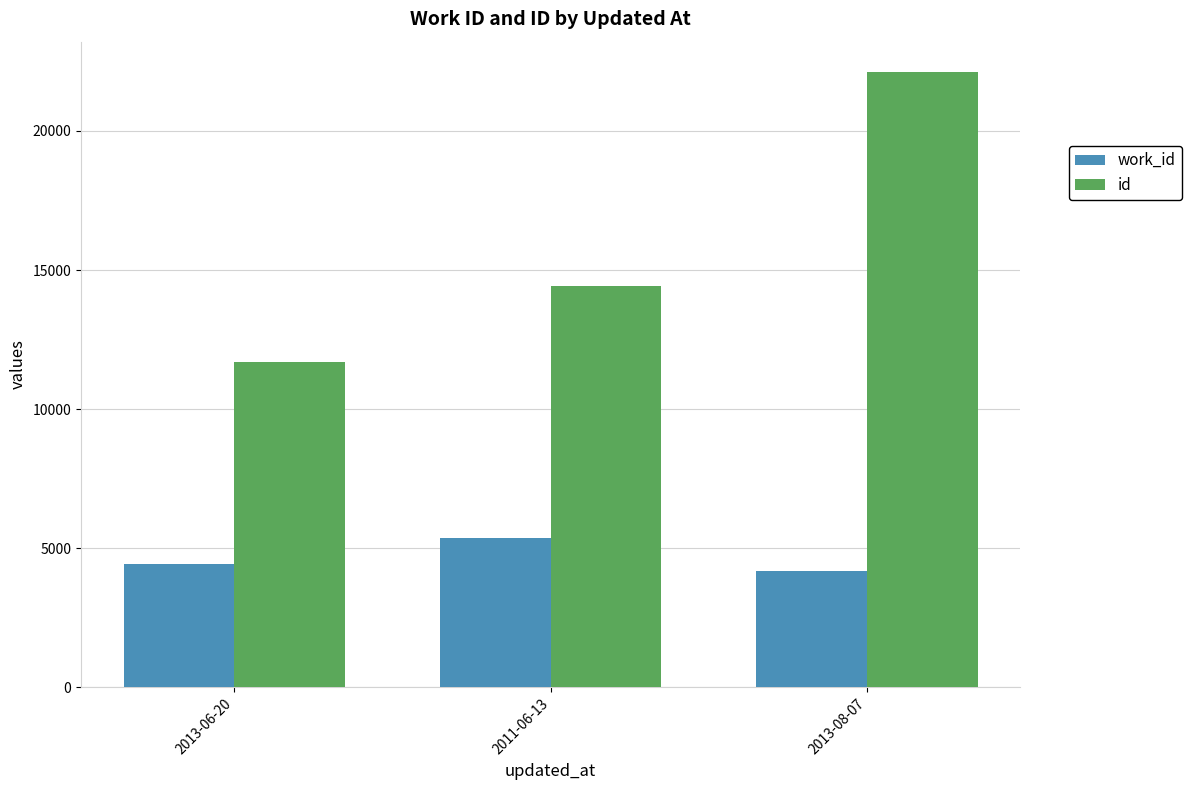

Reading left to right, what are all the values shown in this chart?

work_id: 4442	5366	4167
id: 11696	14412	22104